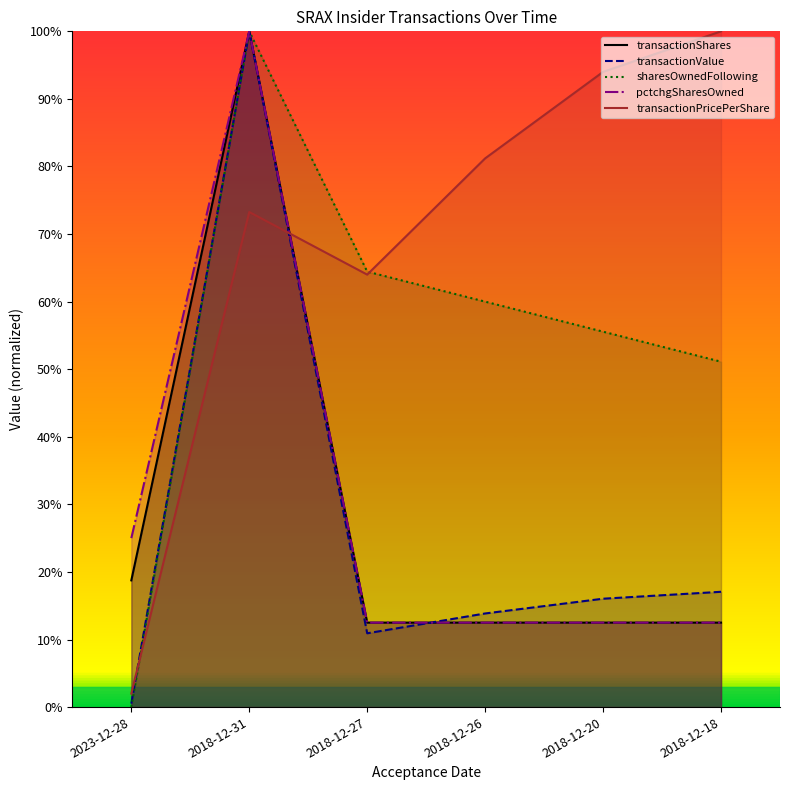

At how many categories does at least one series exceed 0?

6